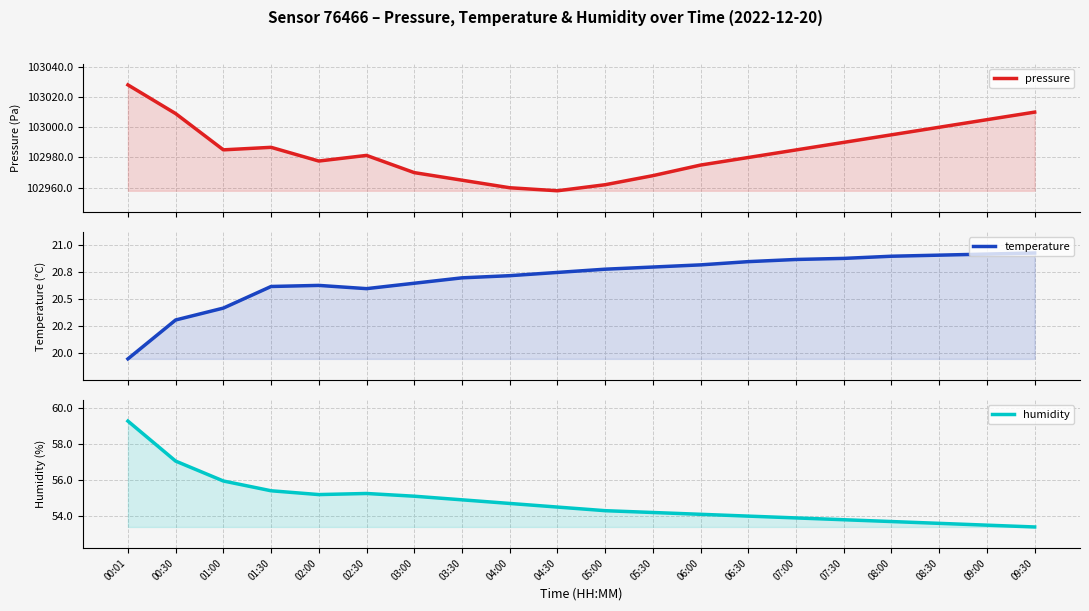

What is the difference between the pressure values at 03:00 and 05:30?

2.0